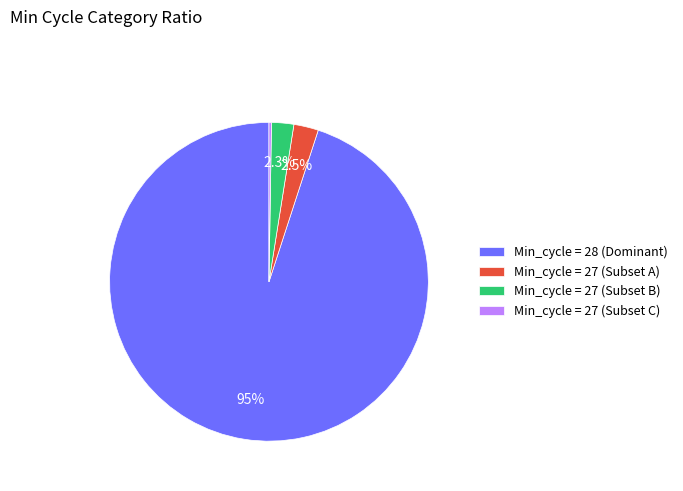

What is the ratio of the value at Min_cycle = 27 (Subset A) to the value at Min_cycle = 27 (Subset B)?

1.1